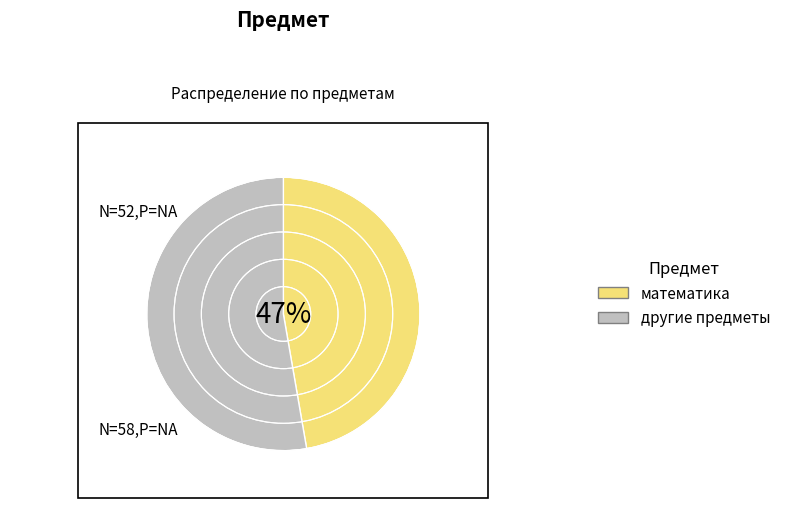

Between математика and другие предметы, which is larger?

другие предметы